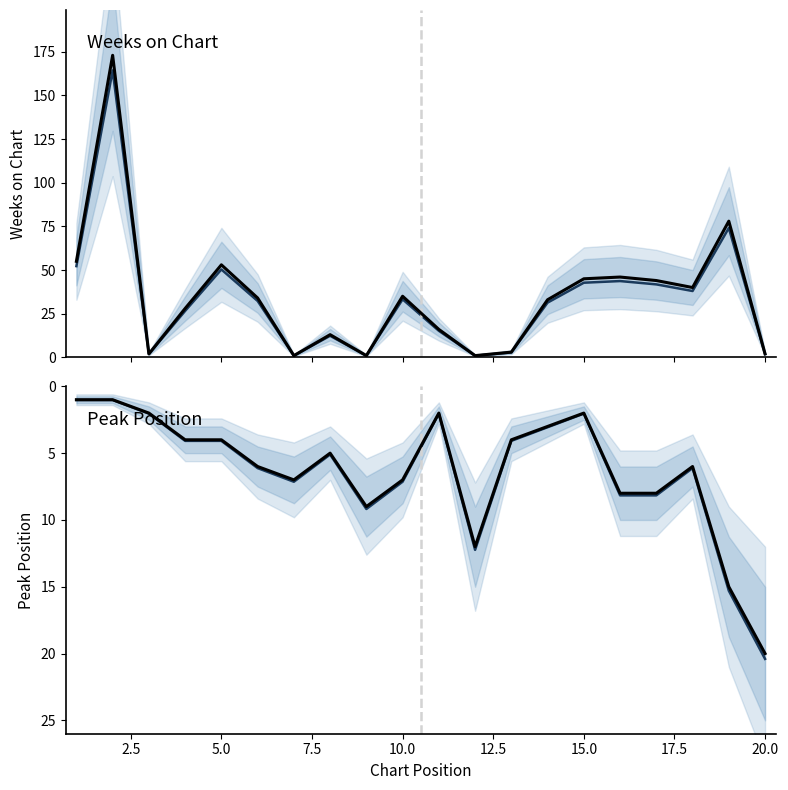

How many times do Peak Position and Weeks on Chart cross each other?

7